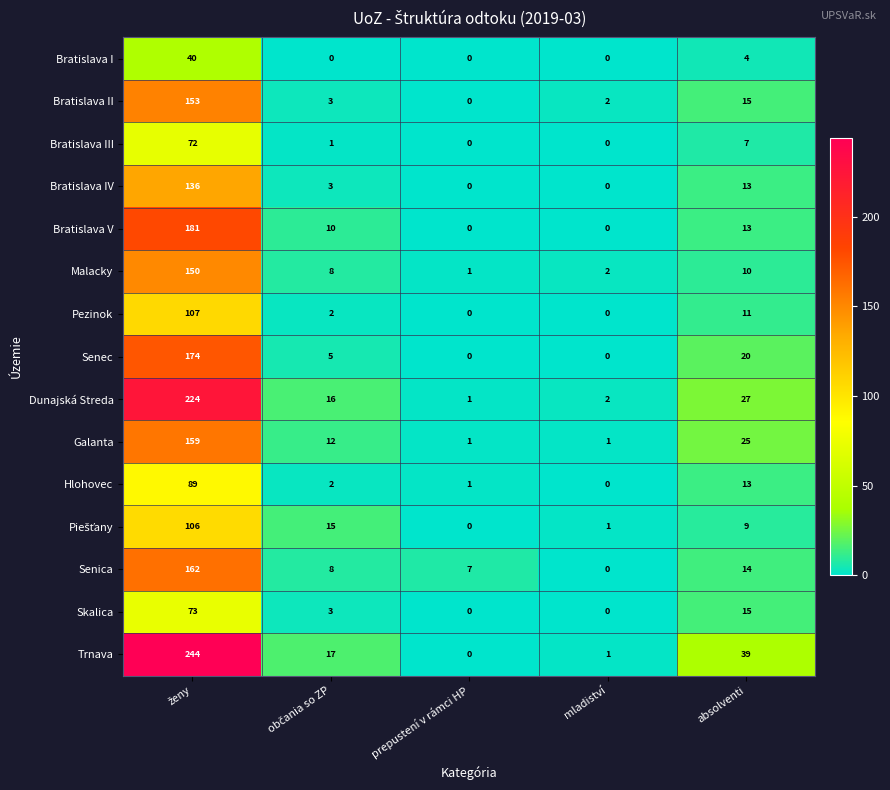

What is the approximate value of Trnava at absolventi, to the nearest 10?

40